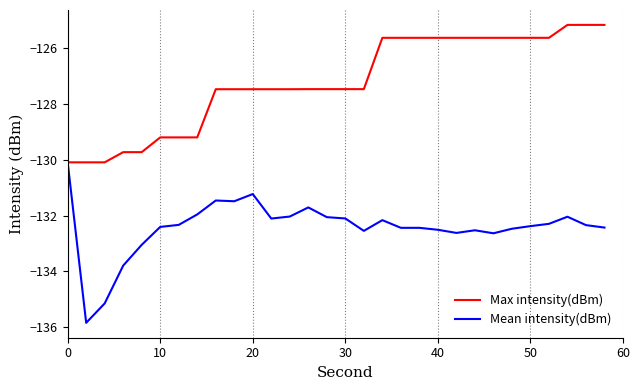

What is the highest value of the Max intensity(dBm) series?

-125.2